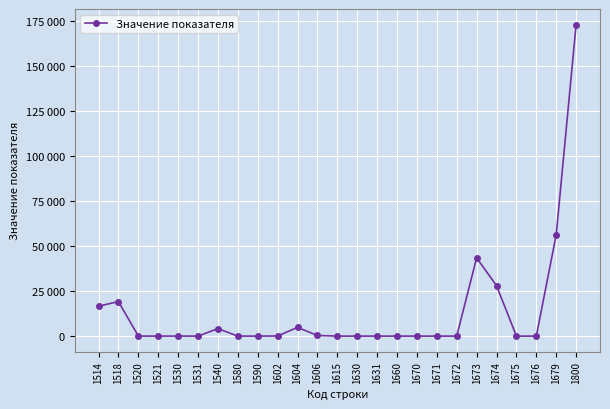

Is this an area chart (filled region under the line)?

No